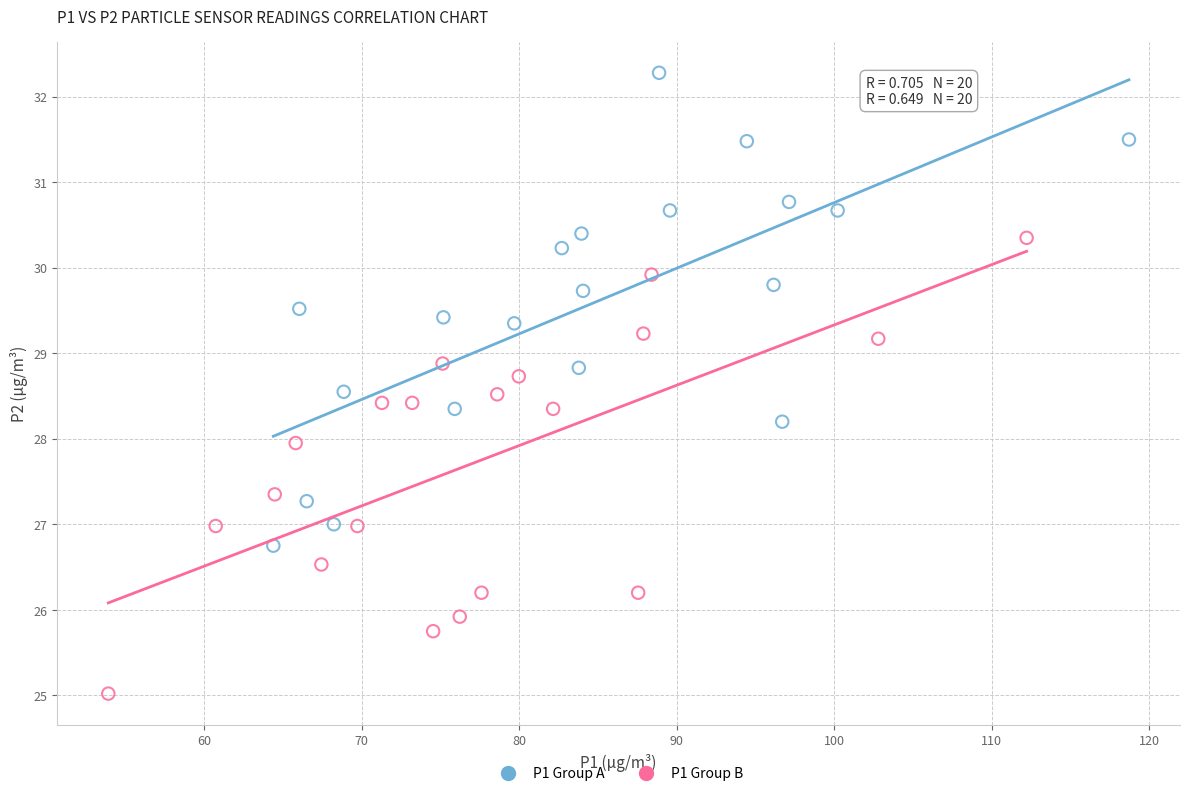

Which series reaches the minimum Y coordinate?

P1 Group B